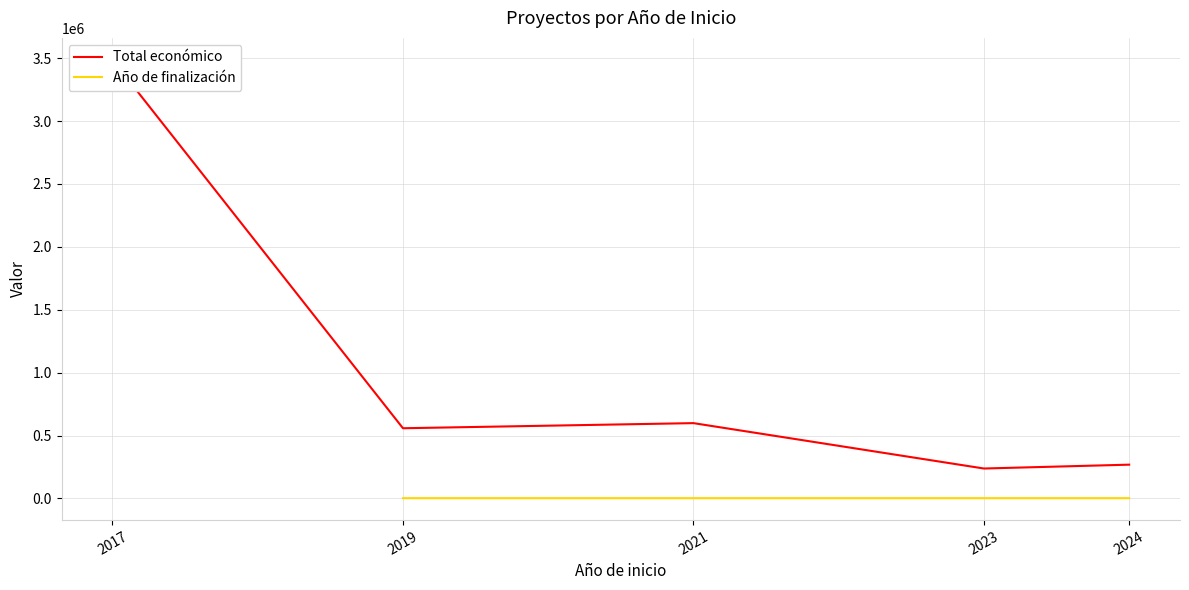

What is the difference between the Total económico values at 2019 and 2024?

289552.7